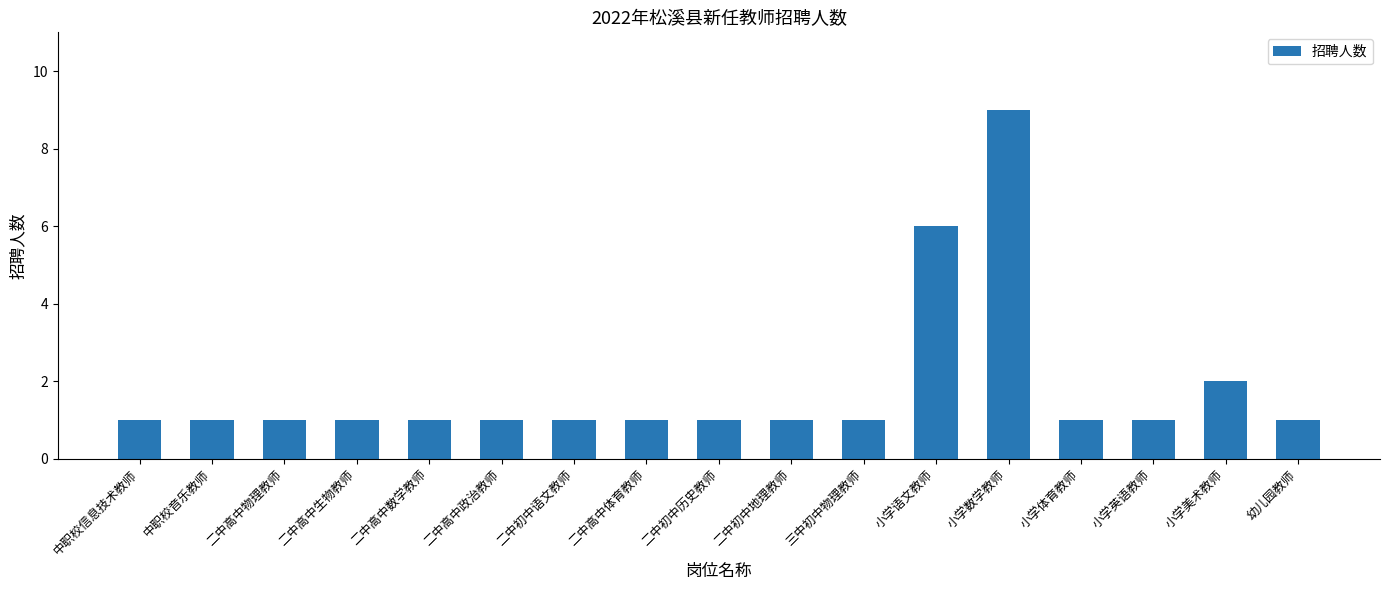

True or false: the data shows 0 at 三中初中物理教师.

False